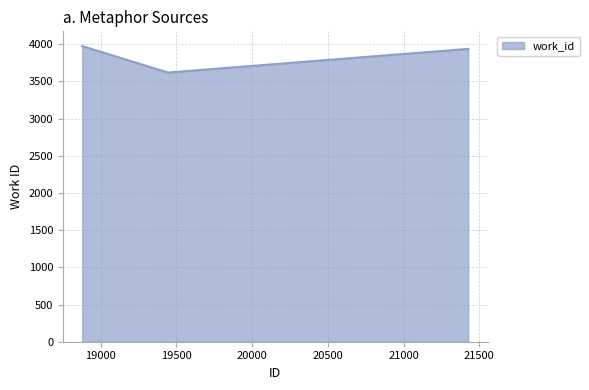

What is the average value?

3844